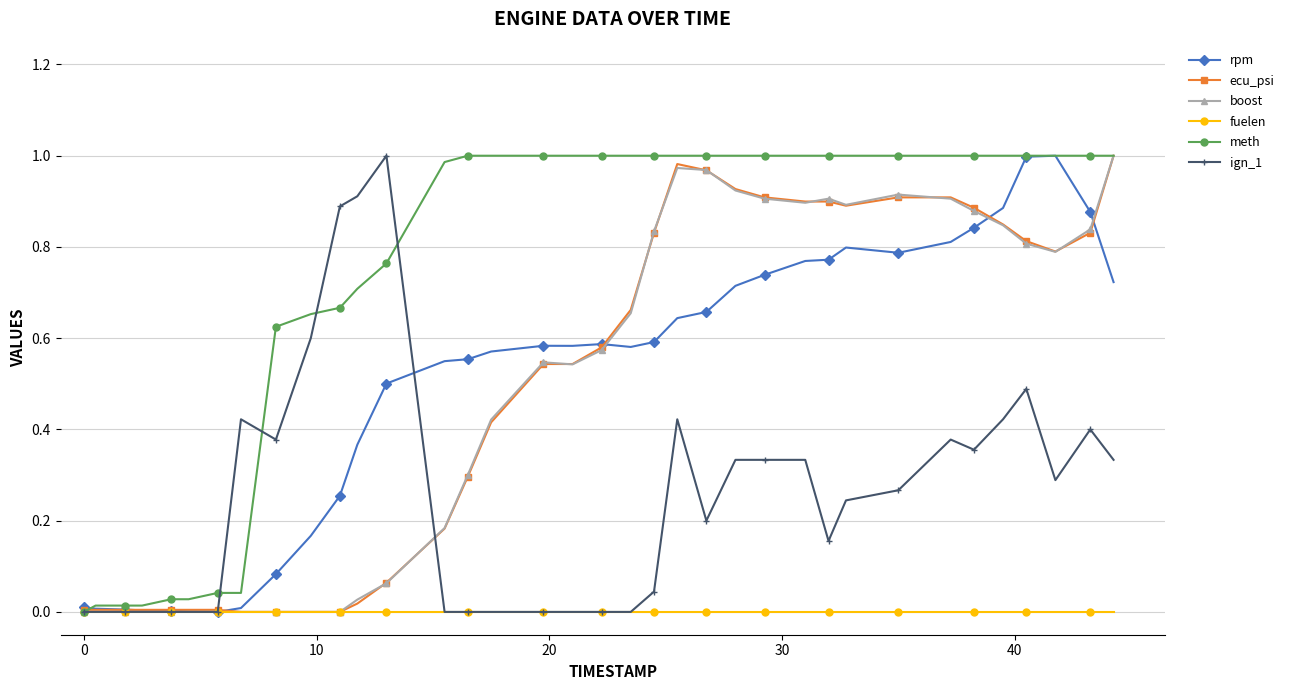

Which series has the largest total across all categories?

meth